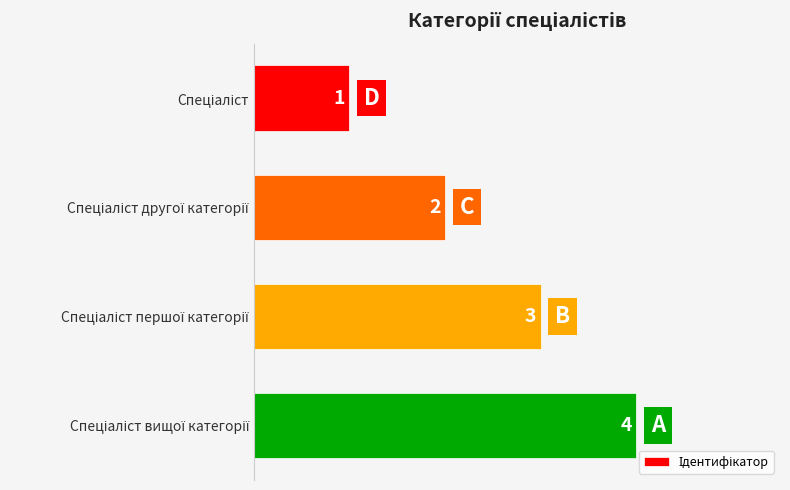

What is the maximum value shown in the chart?

4